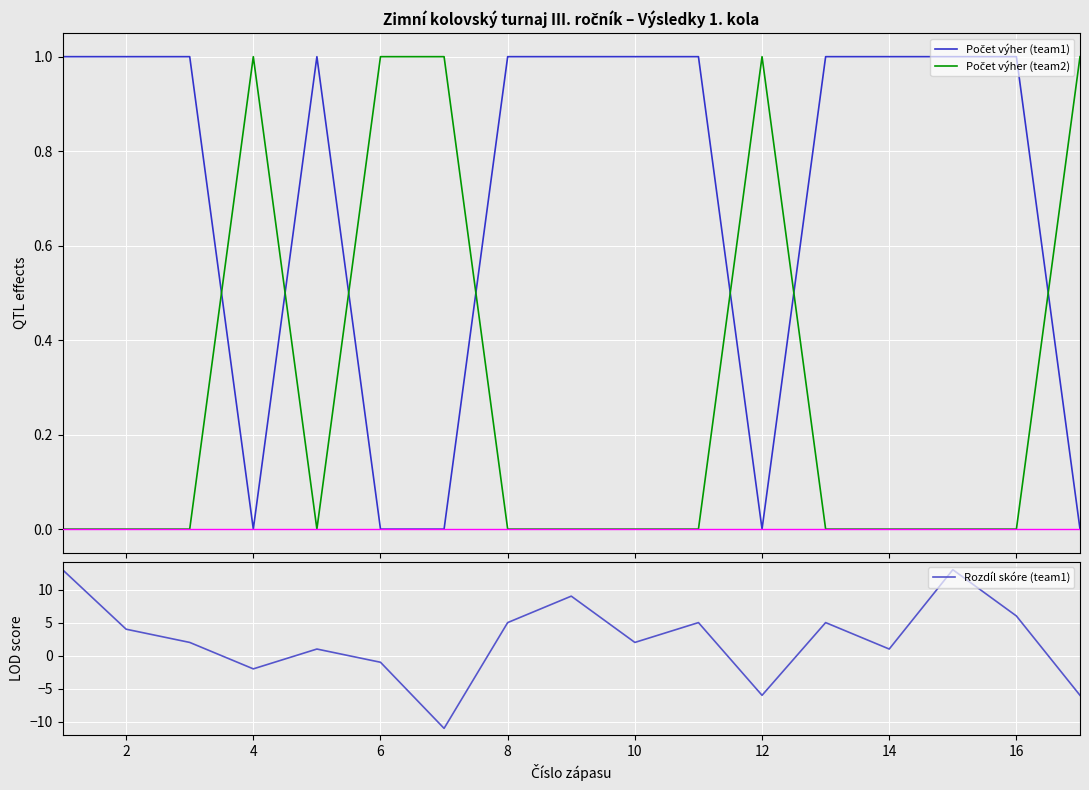

What are all the series names shown in the legend?

Počet výher (team1), Počet výher (team2), Rozdíl skóre (team1)